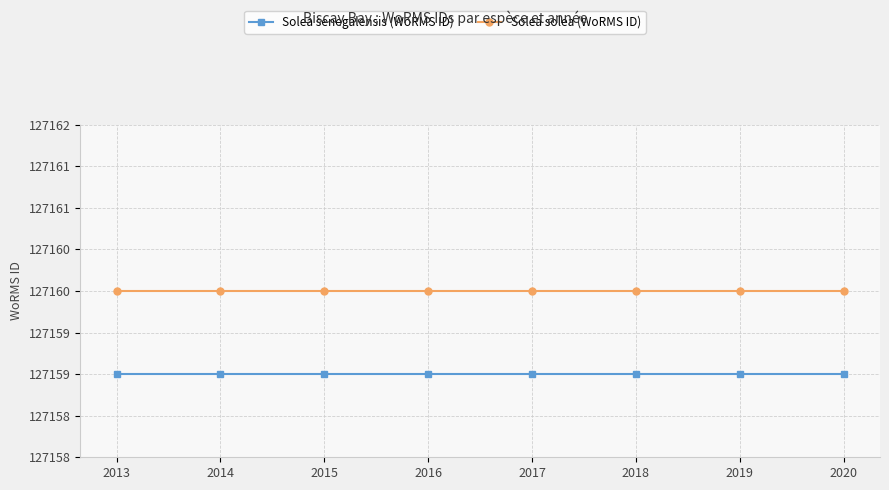

True or false: Solea senegalensis (WoRMS ID) and Solea solea (WoRMS ID) cross at least once.

False